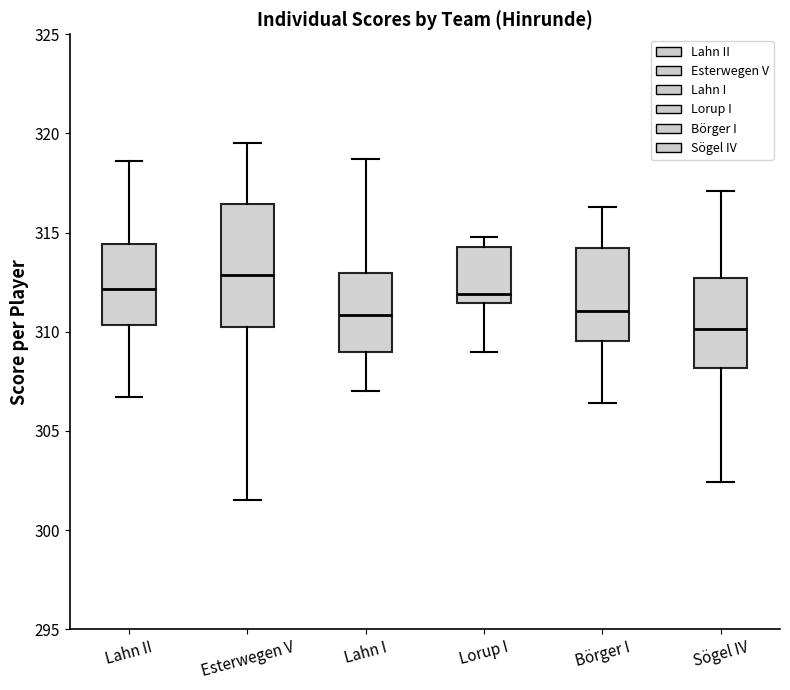

Which box's median line is the lowest?

Sögel IV